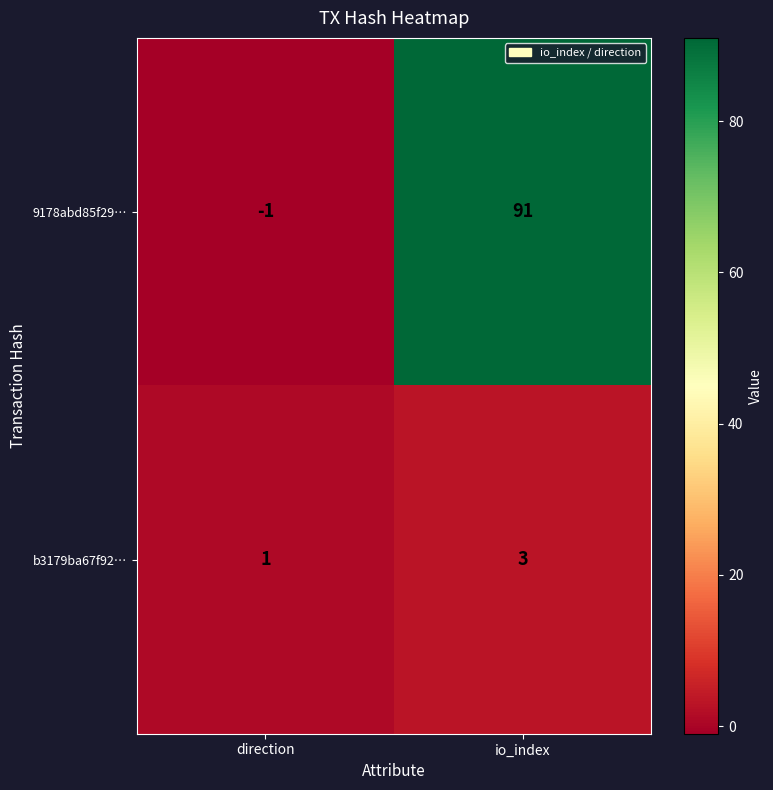

What is the difference between the maximum and minimum values in the 9178abd85f29… series?

92